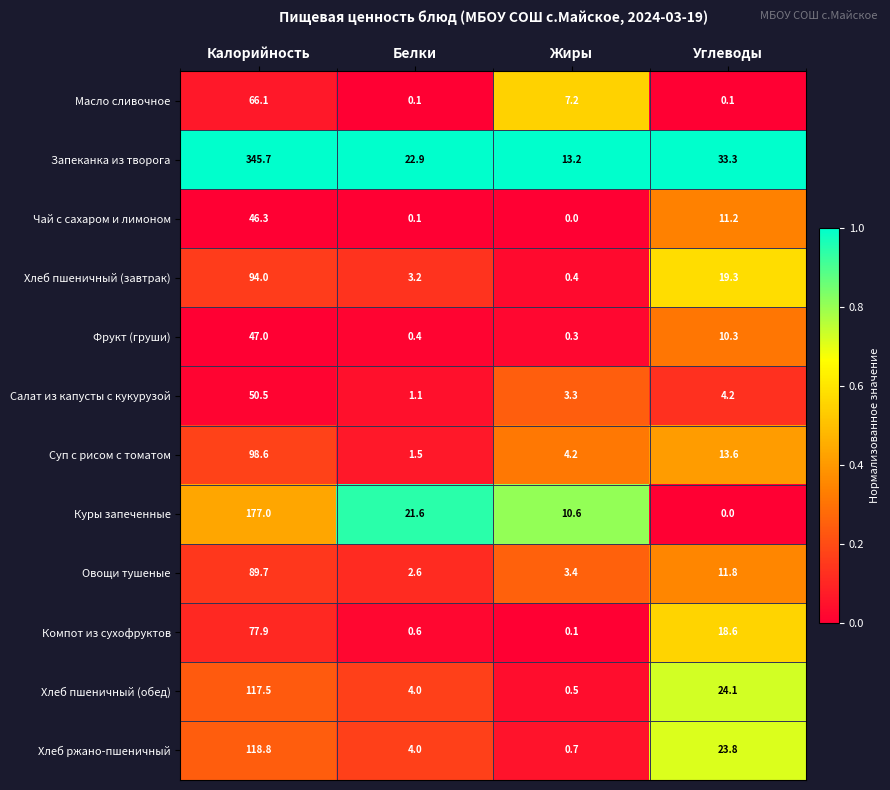

Which label corresponds to the largest value in the chart?

Калорийность